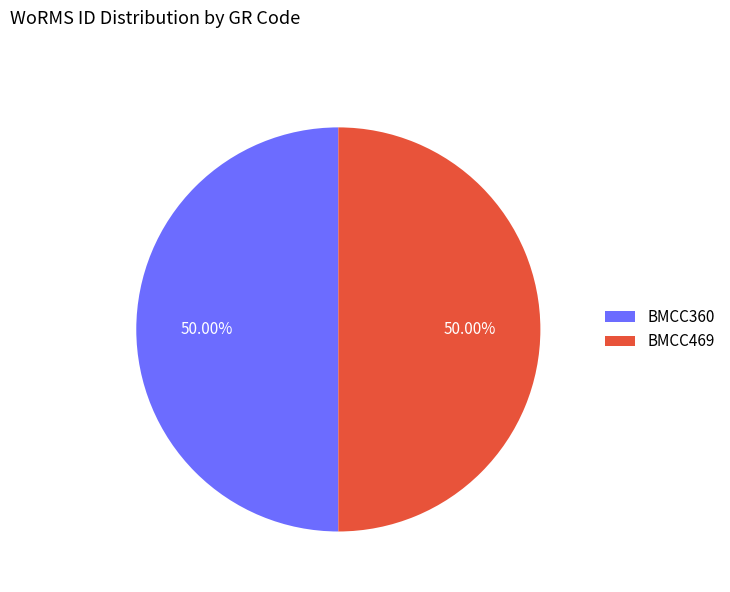

Combined, do BMCC469 and BMCC360 account for over 50%?

Yes